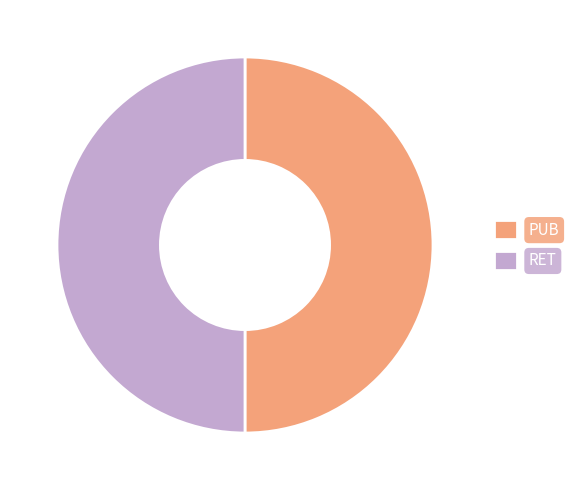

Is it true that RET is 50% of the pie?

True